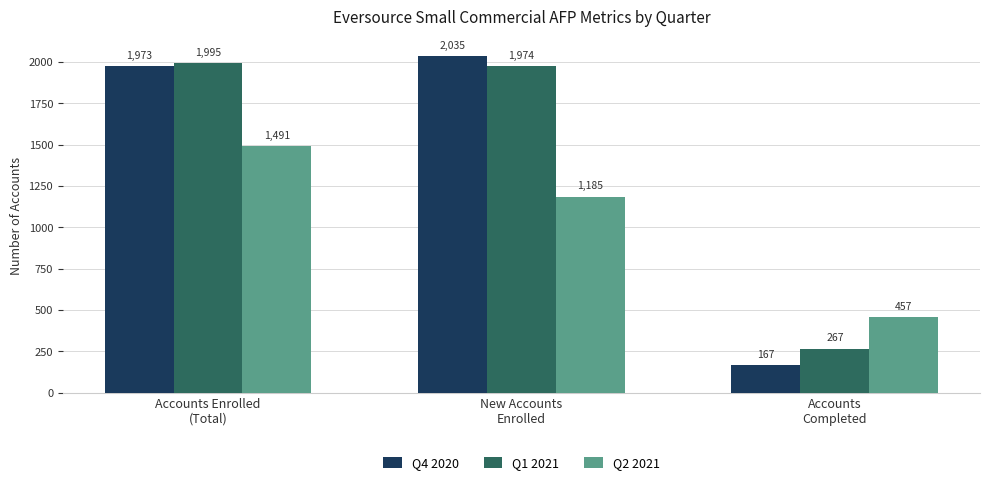

Which series has the largest range (max minus min)?

Q4 2020